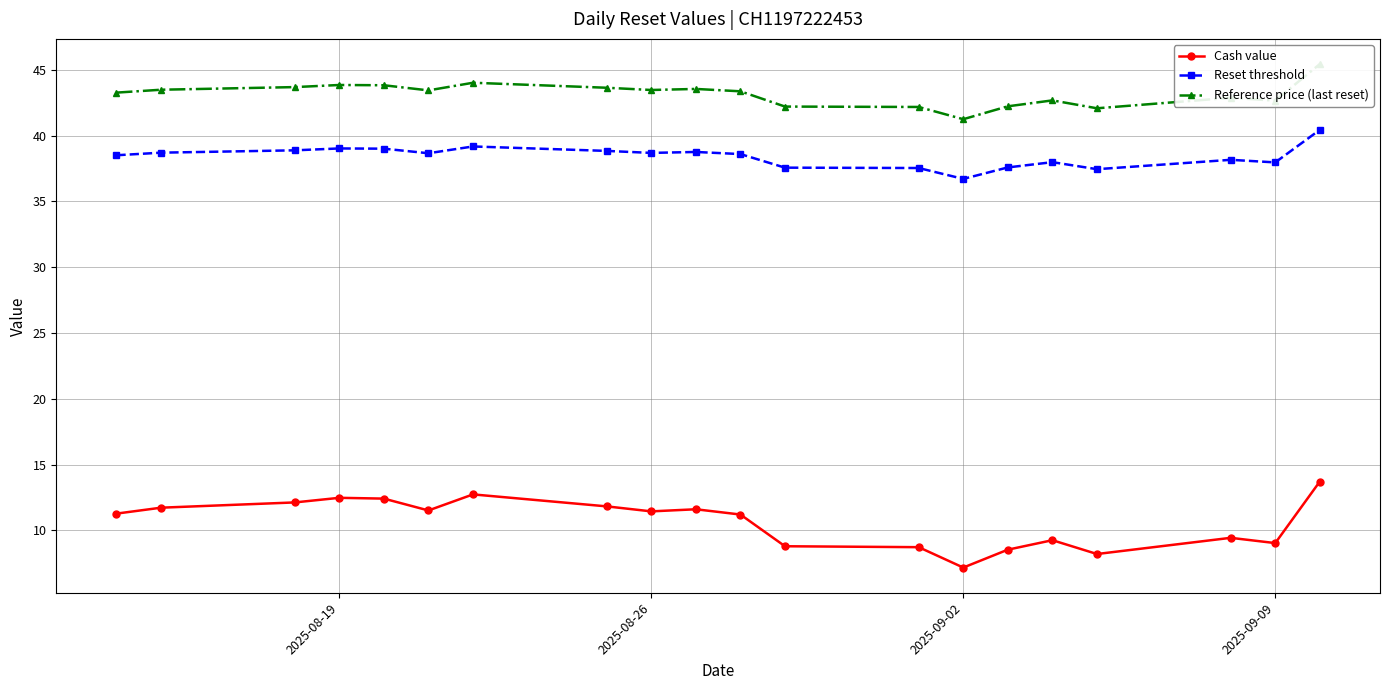

At how many categories does at least one series exceed 24?

20